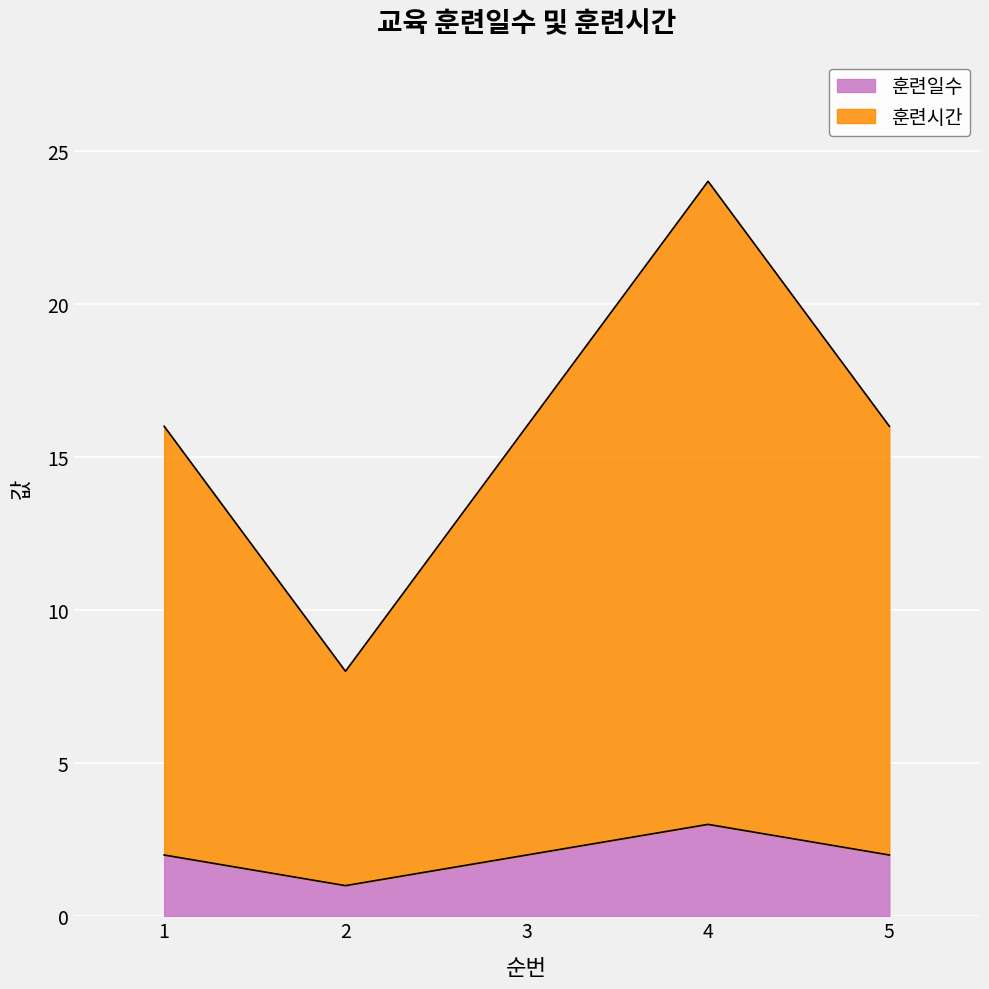

What are all the series names shown in the legend?

훈련일수, 훈련시간